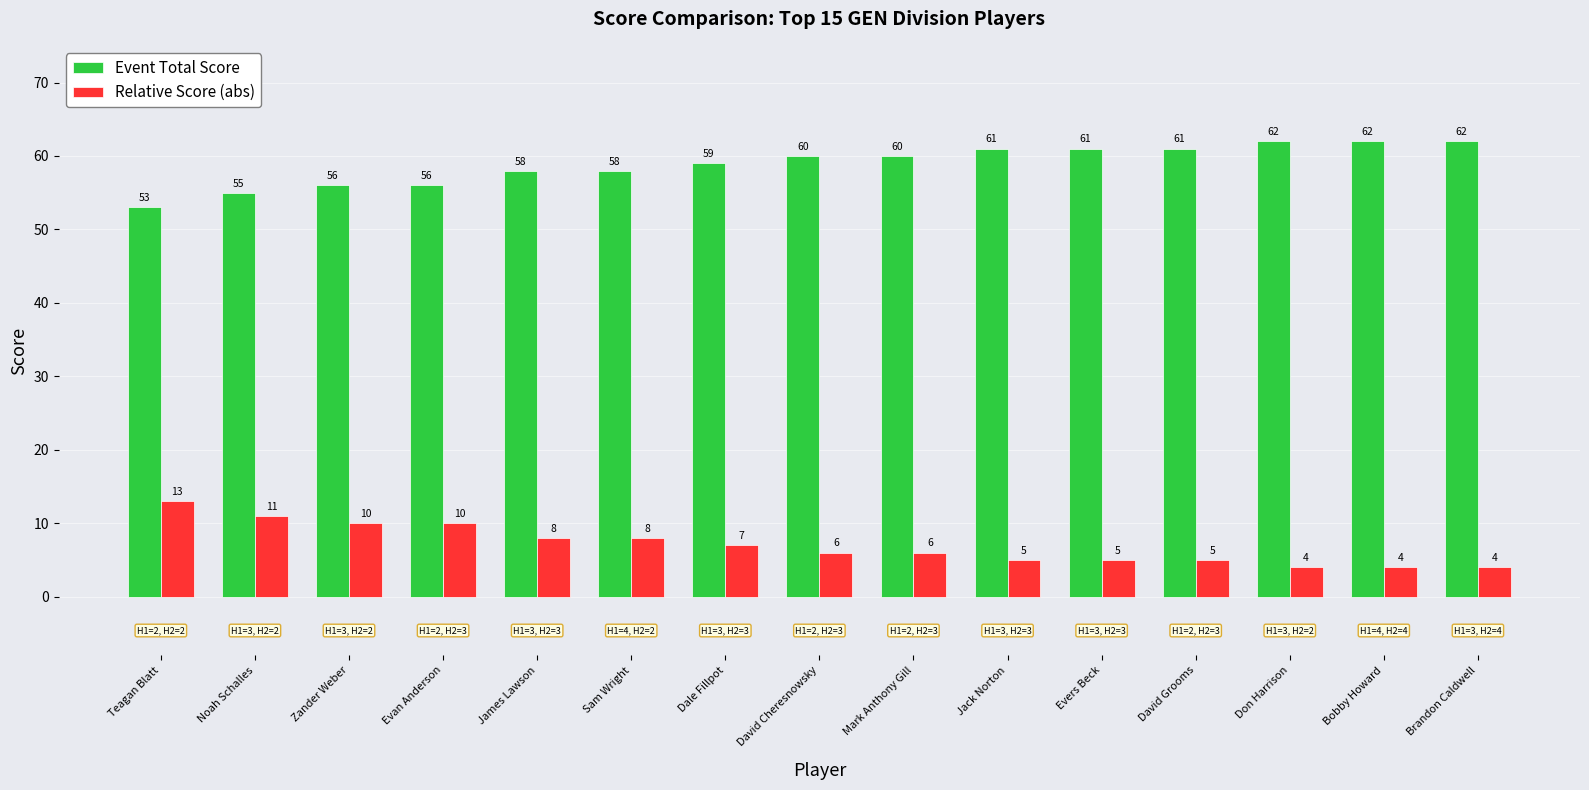

What is the spread (max minus min) of values at Sam Wright?

50